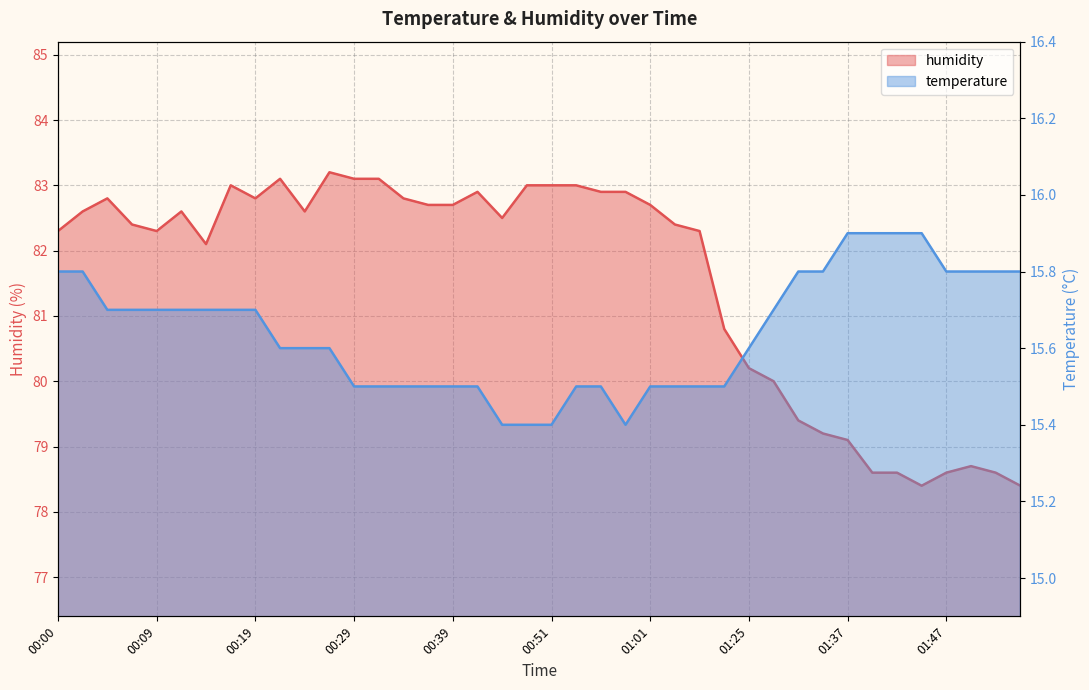

At which category does humidity reach its first local valley?

00:09